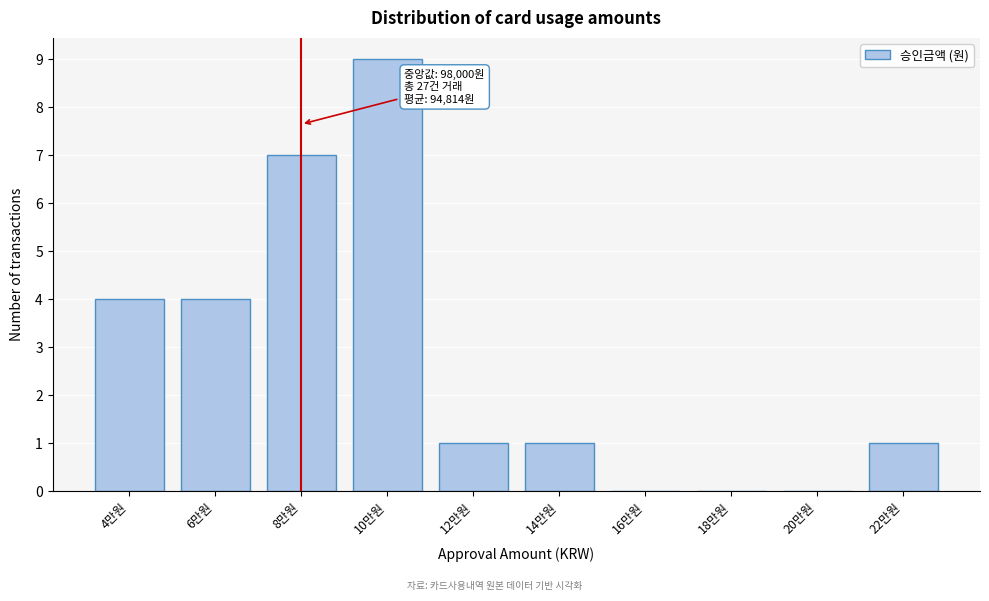

Reading left to right, list all the values displayed in this chart.

4만원=4	6만원=4	8만원=7	10만원=9	12만원=1	14만원=1	16만원=0	18만원=0	20만원=0	22만원=1